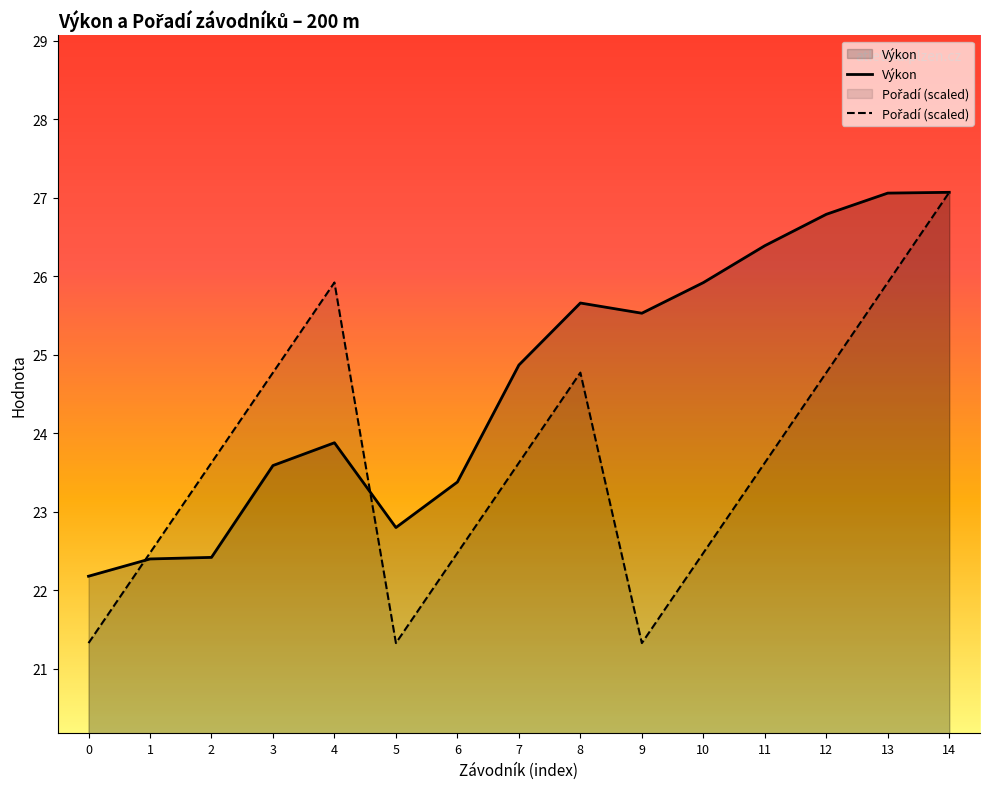

What are all the series names shown in the legend?

Výkon, Pořadí